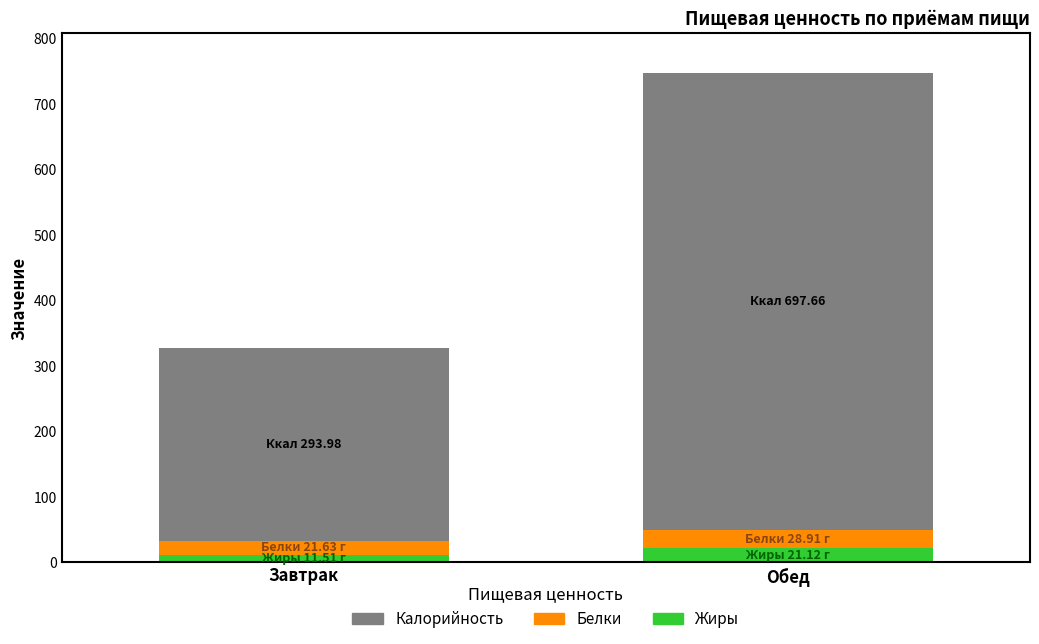

What is the average value of the Жиры series?

16.3